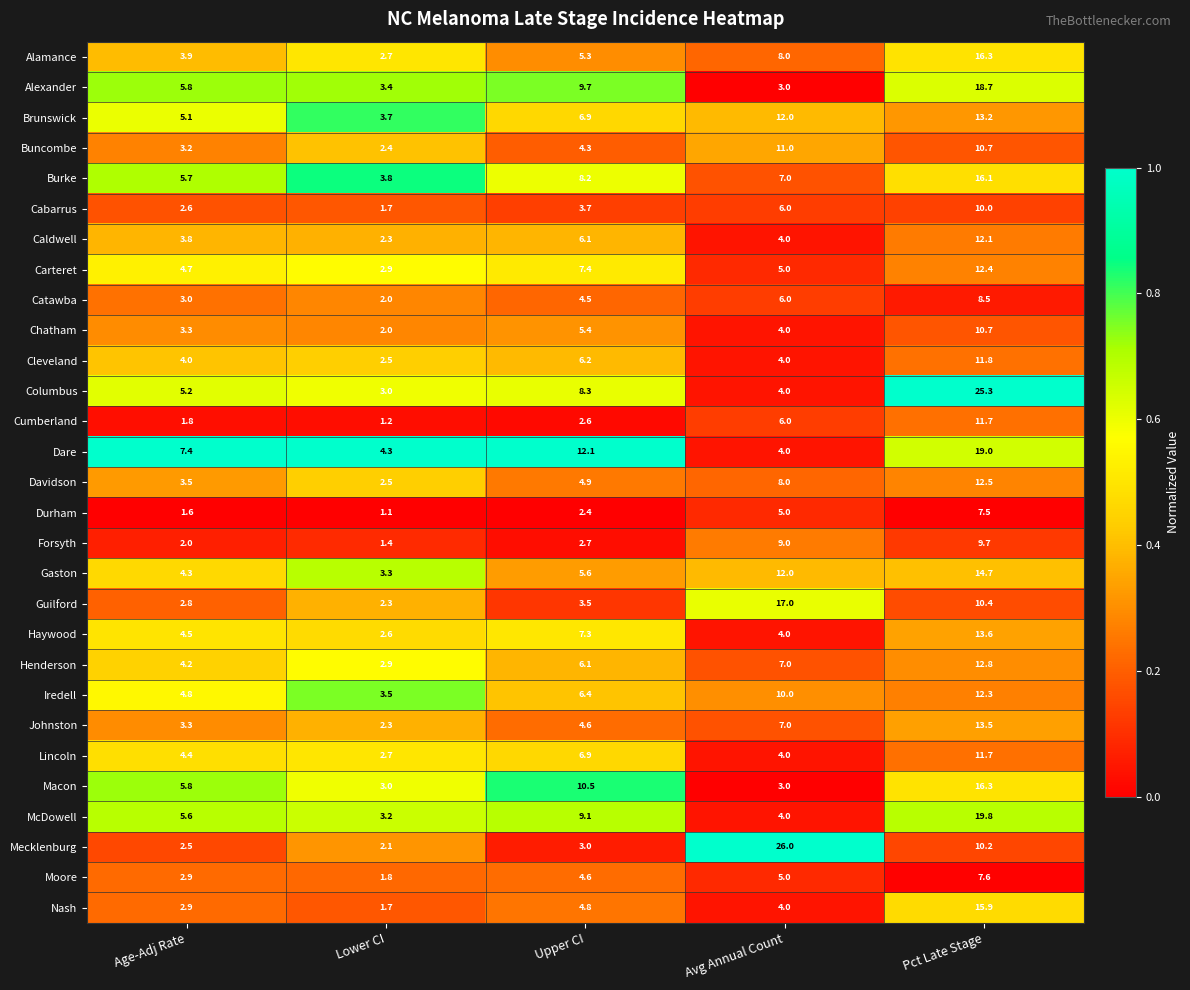

List the labels in order of Alexander value, smallest first.

Avg Annual Count, Lower CI, Age-Adj Rate, Upper CI, Pct Late Stage